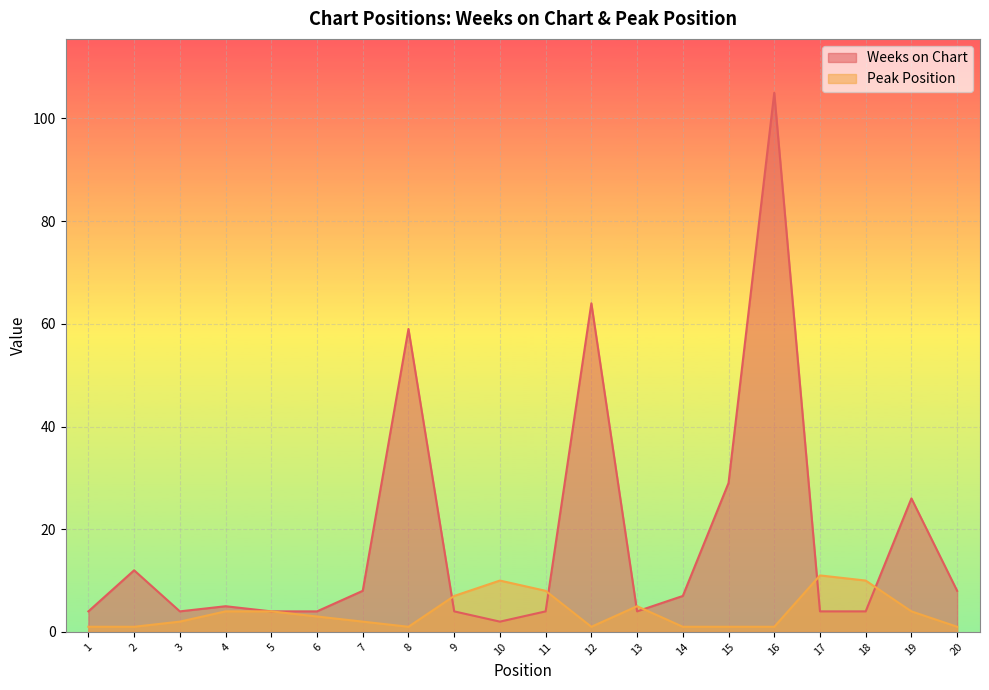

At which category is the sum across all series the highest?

16